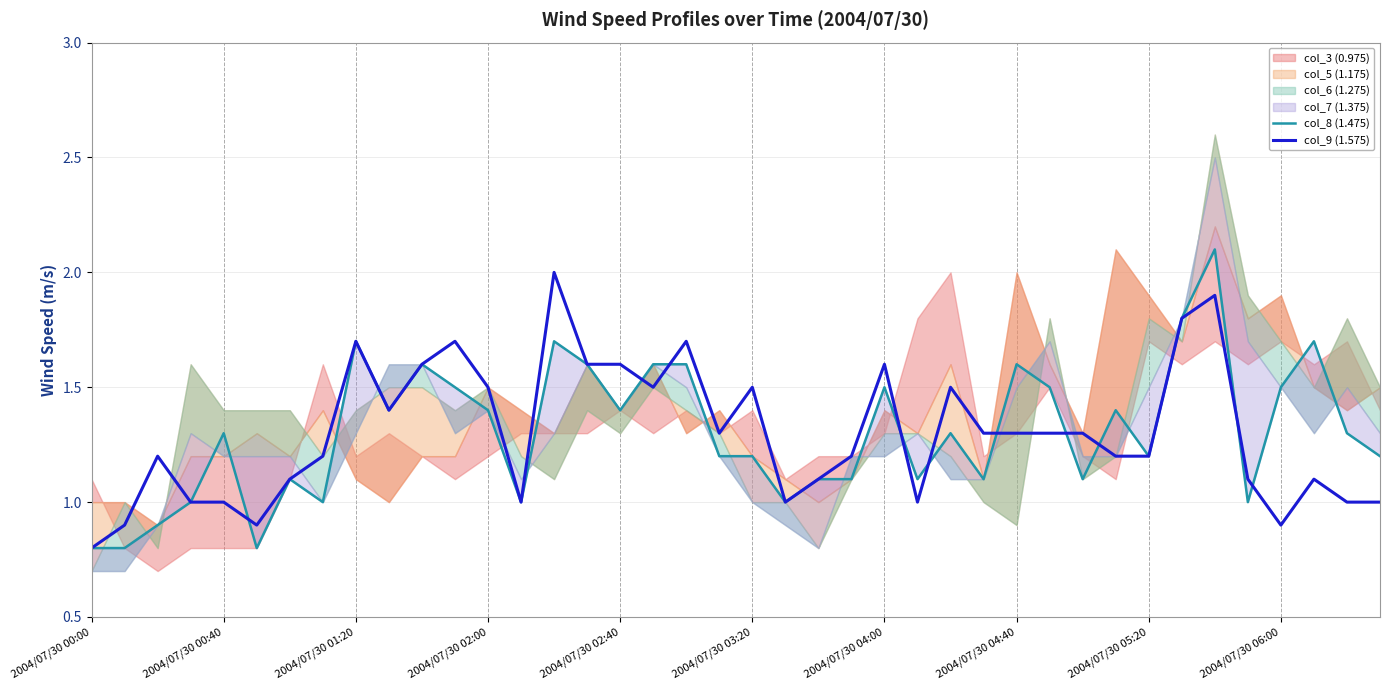

What is the maximum value for col_9 (1.575)?

2.0